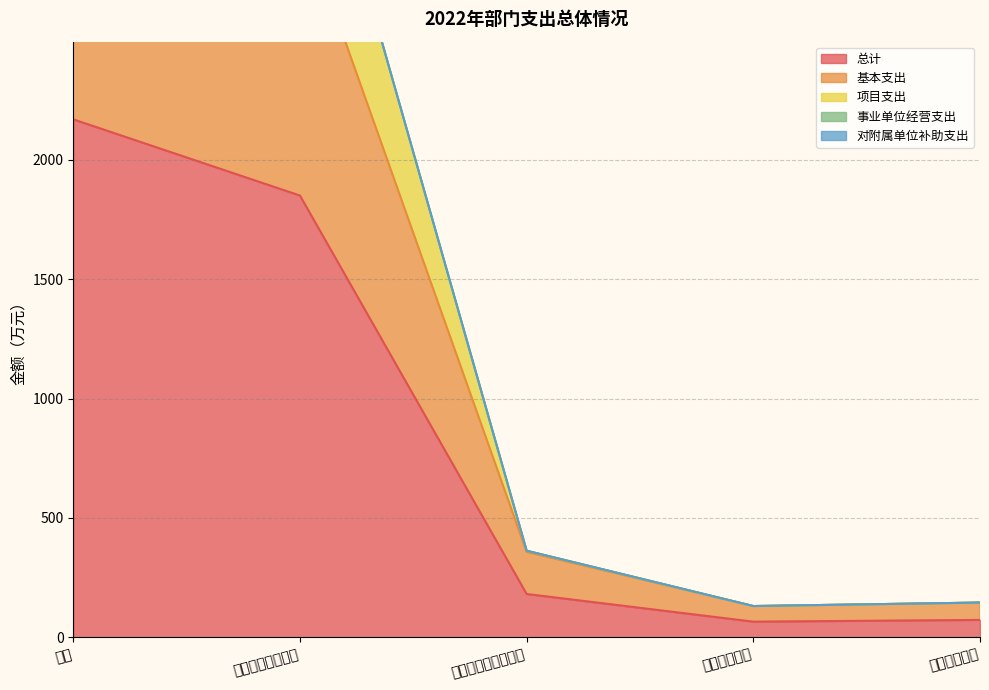

What is the sum of the 总计 values at 住房保障支出 and 合计?

2241.9